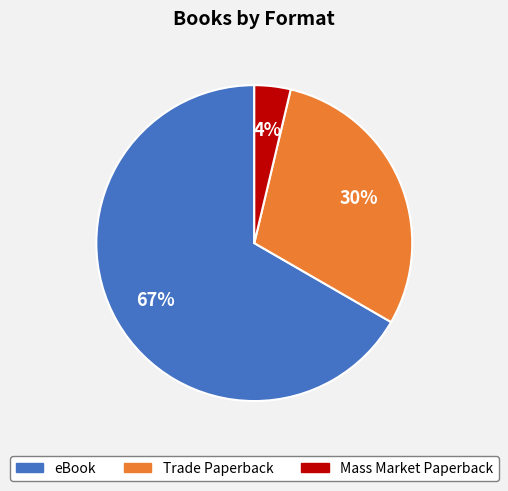

Which slice represents more than half of the pie?

eBook